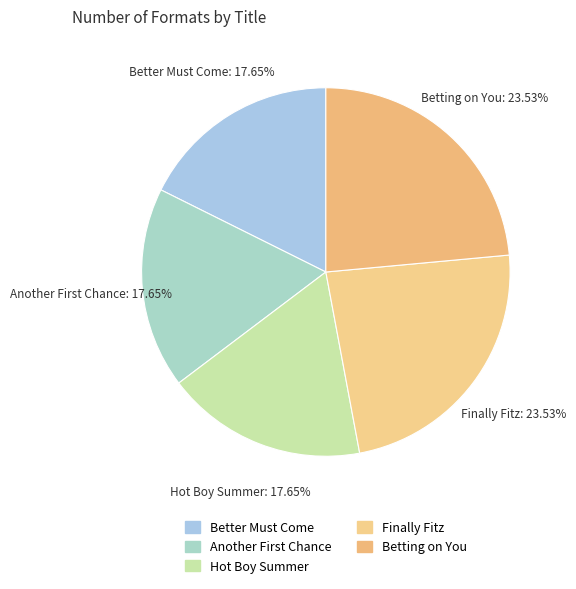

Is there a majority slice in this chart?

No